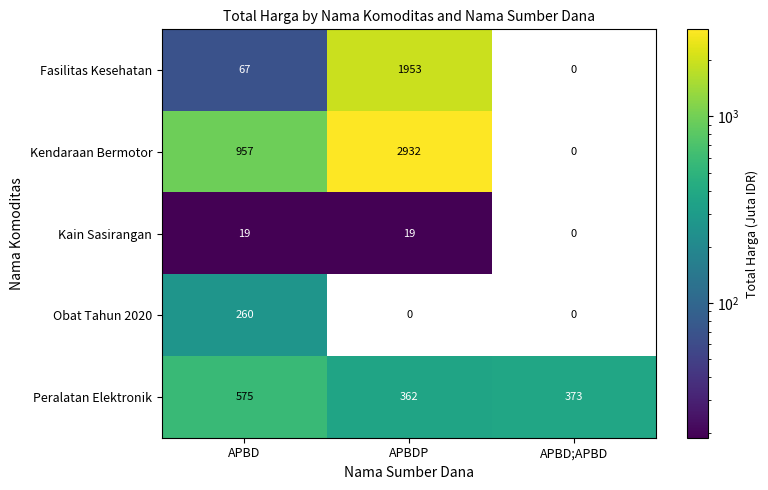

At which category is the sum across all series the highest?

APBDP